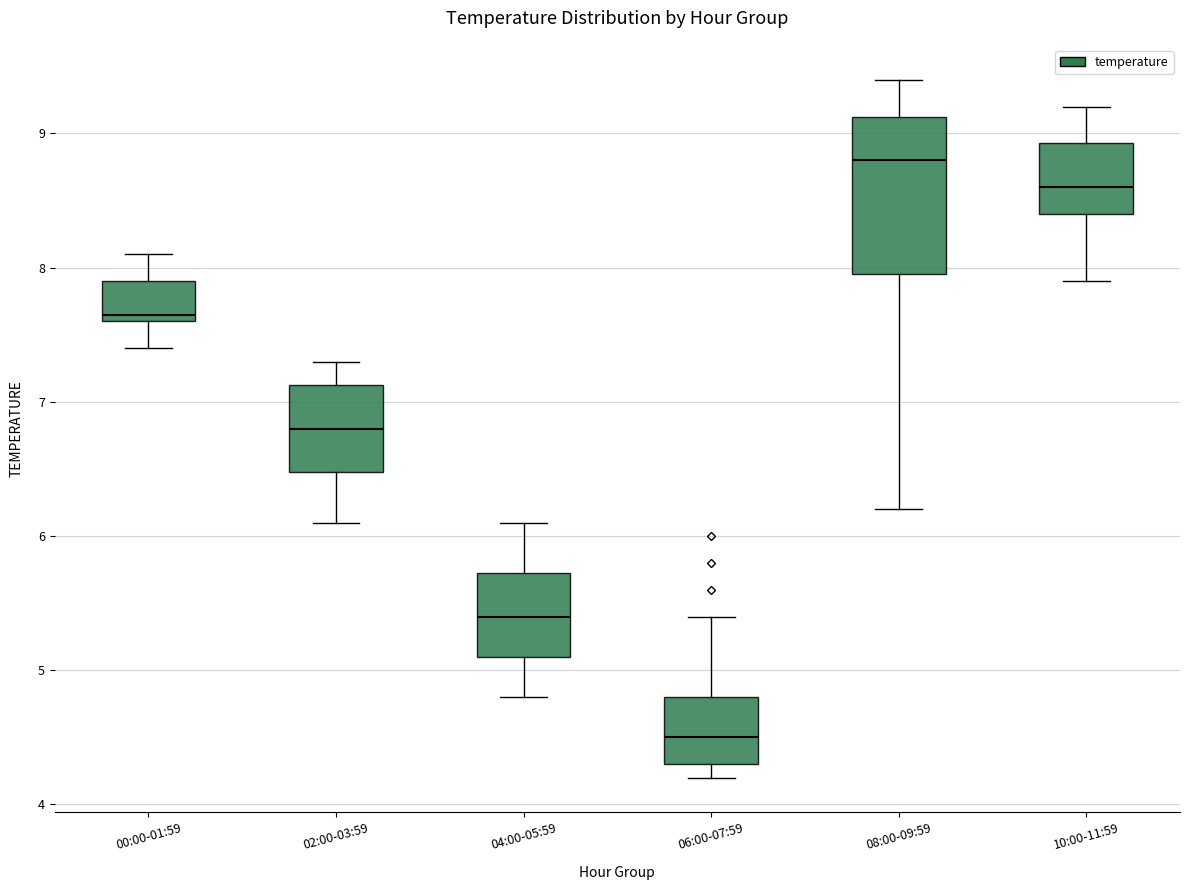

Where does the upper whisker of the box for 10:00-11:59 end on the y-axis? The values are not printed on the chart, so give them approximately, as read against the axis.

9.2